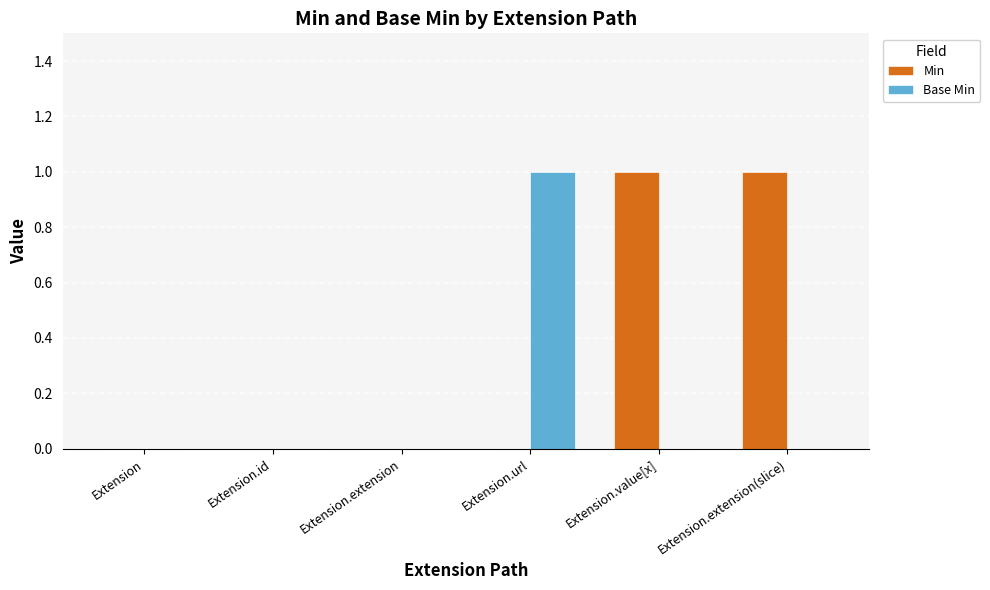

At which label does Base Min reach its peak?

Extension.url